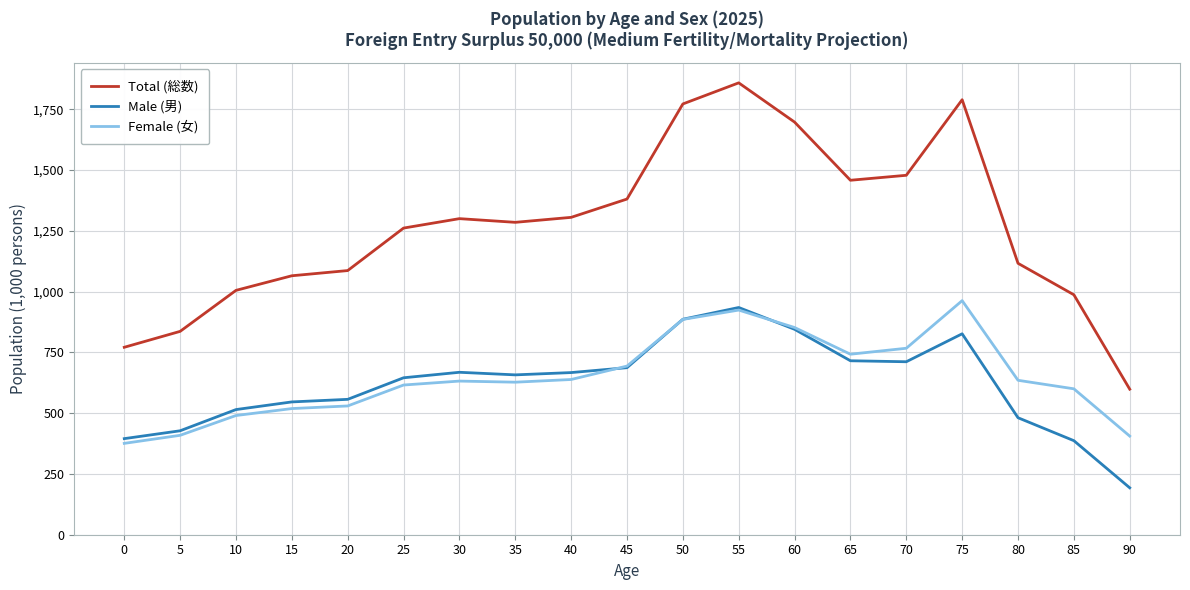

Which series changed the most between 10 and 35?

Total (総数)